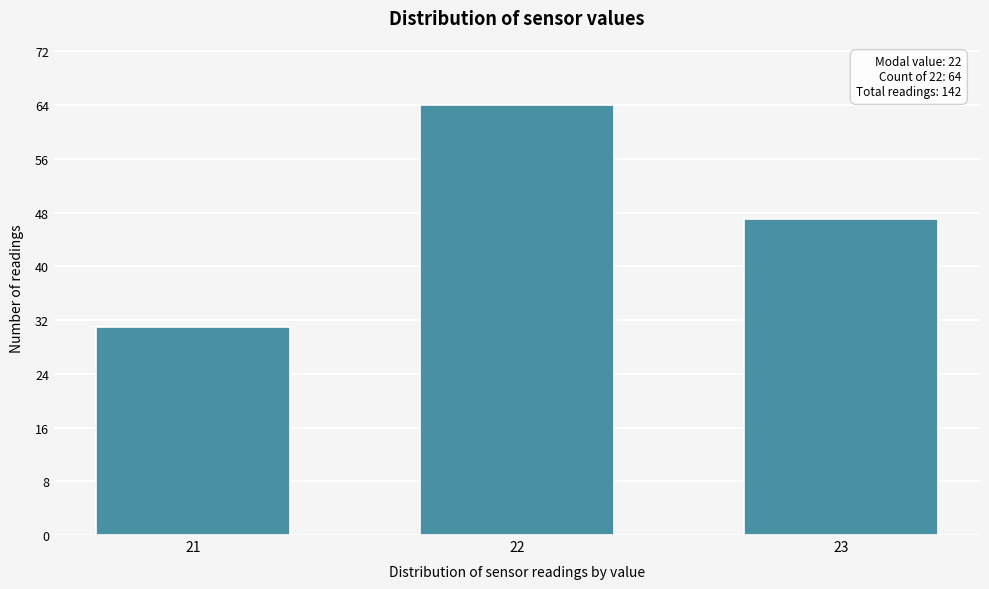

Reading left to right, transcribe all the data shown in this chart.

21=31	22=64	23=47